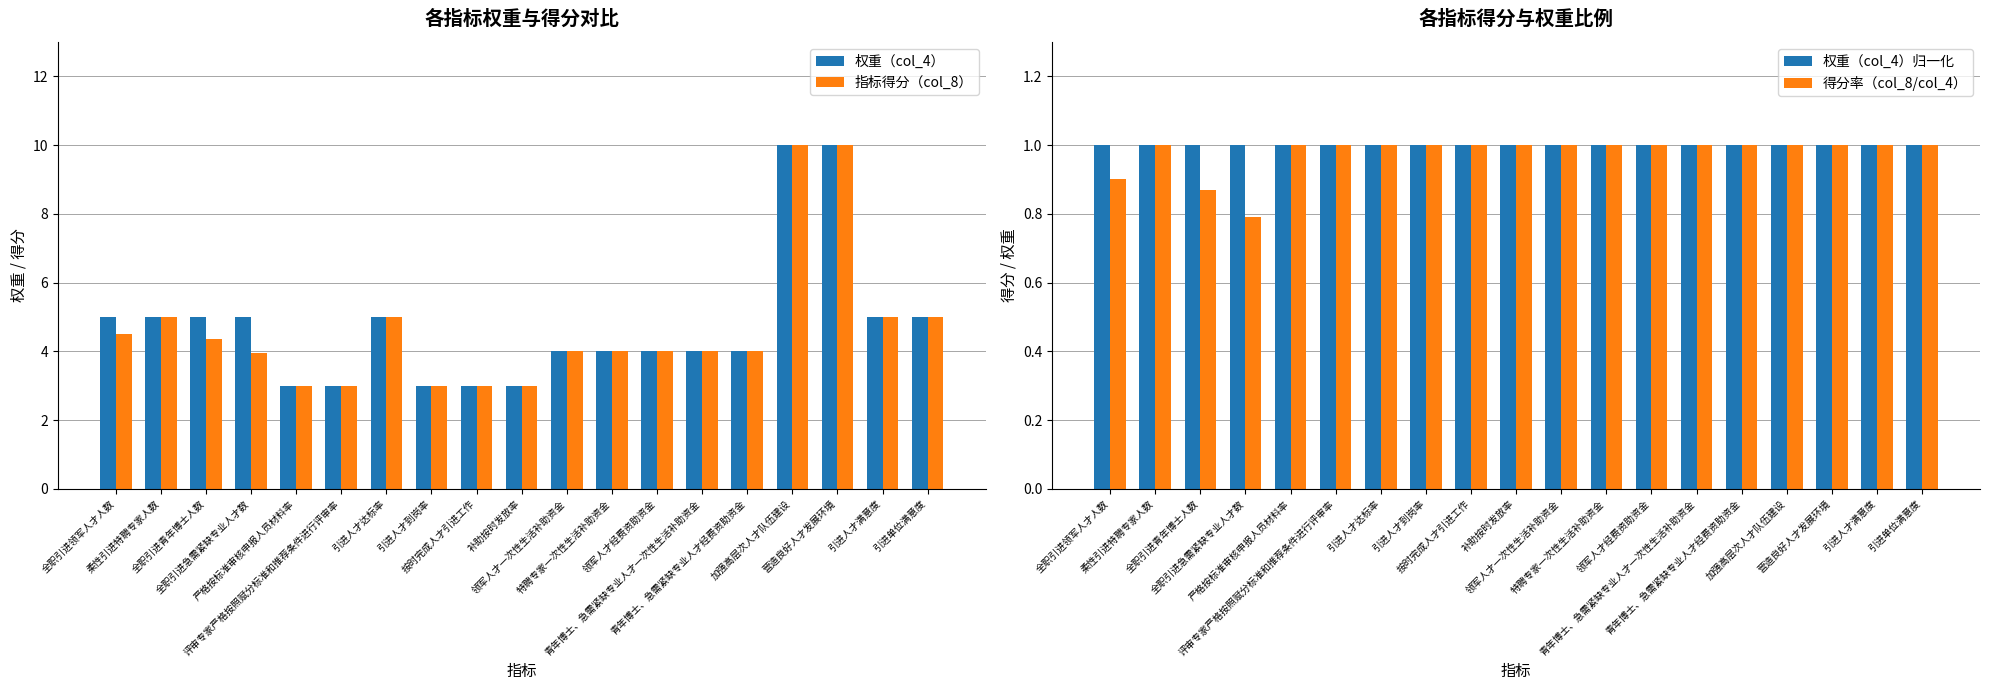

Which has a higher value, 加强高层次人才队伍建设 or 引进人才满意度?

加强高层次人才队伍建设